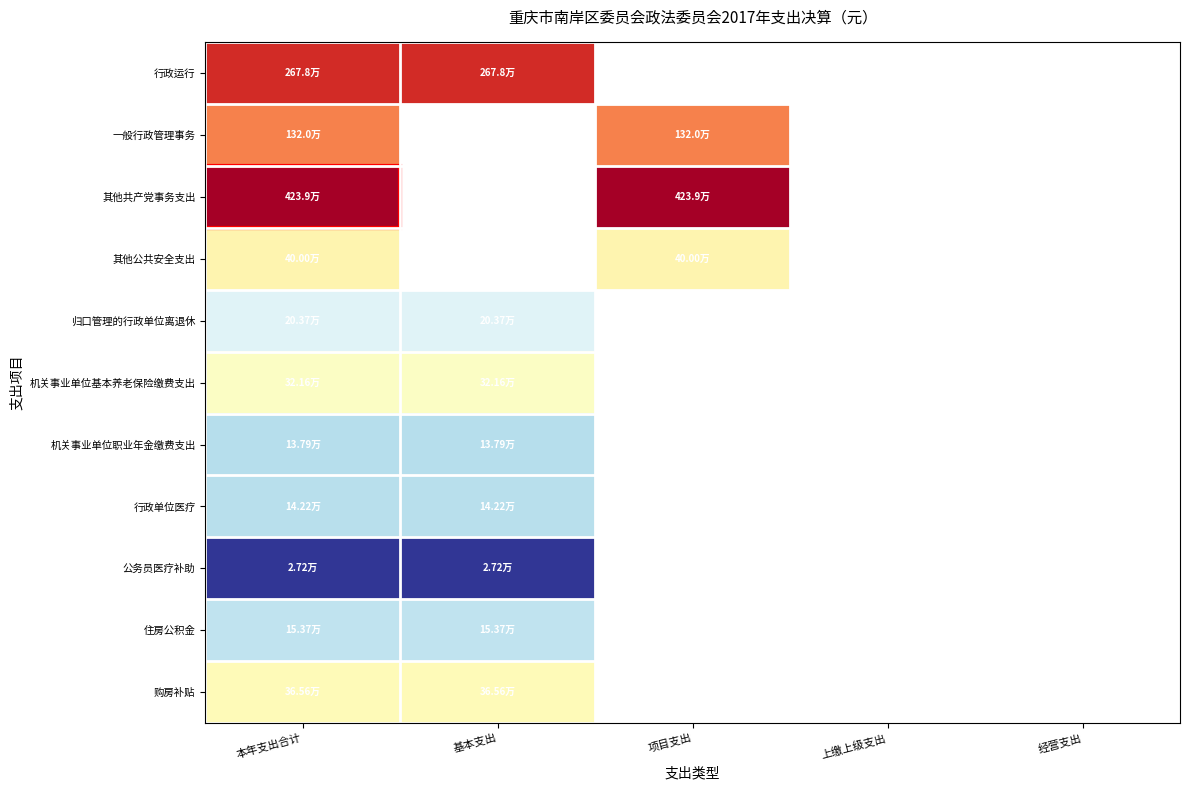

At how many categories does at least one series exceed 1345639?

3